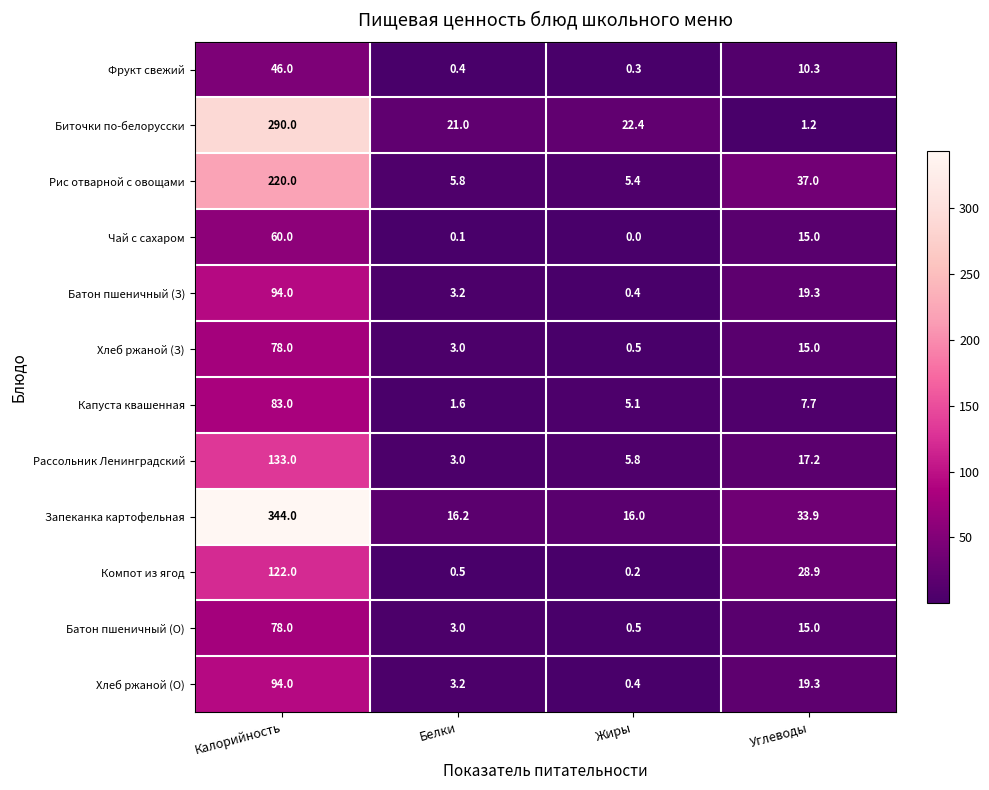

What is the spread (max minus min) of values at Жиры?

22.4